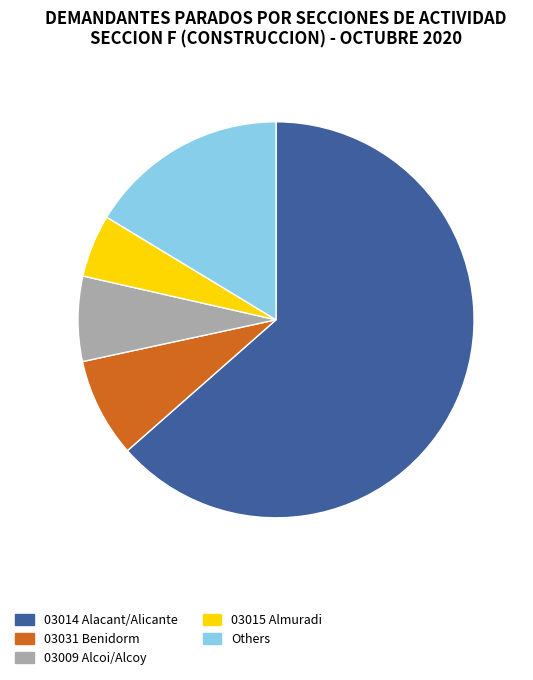

Is there any slice that represents more than half of the pie?

Yes